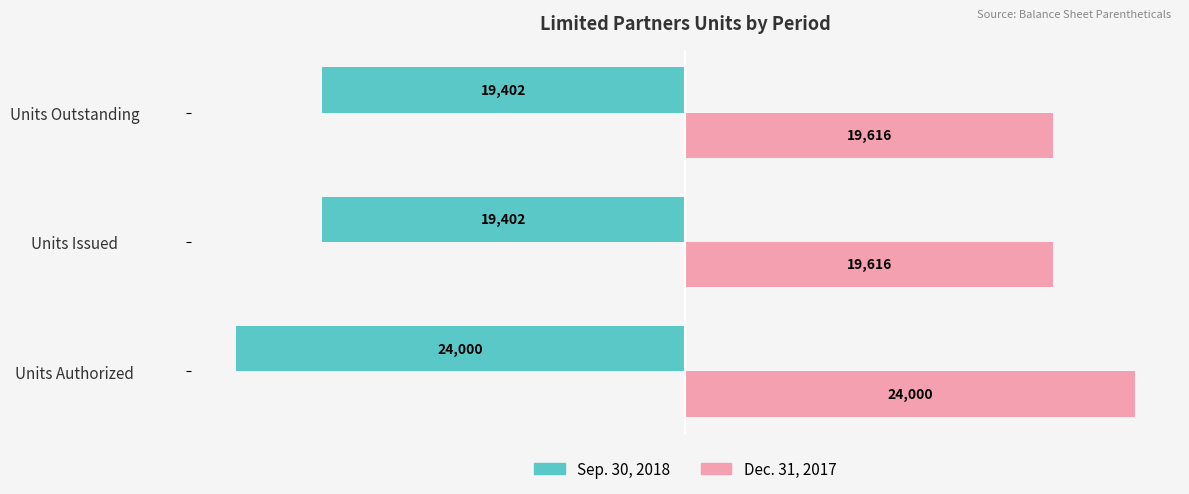

Rank the series at Units Outstanding from lowest to highest value.

Sep. 30, 2018, Dec. 31, 2017